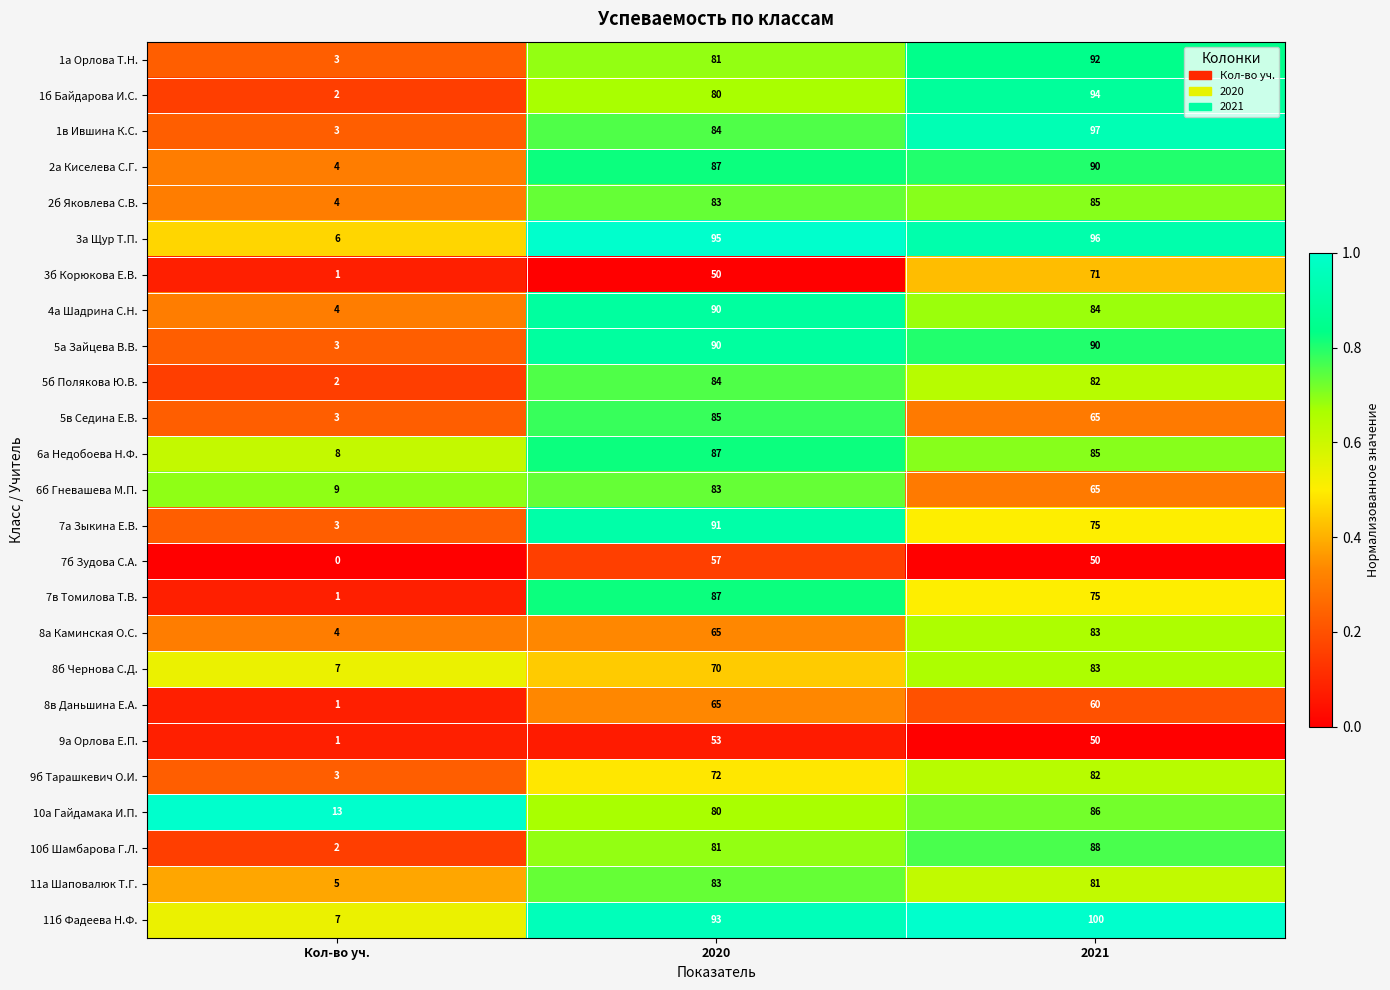

At which label is 5а Зайцева В.В. closest to 46?

Кол-во уч.